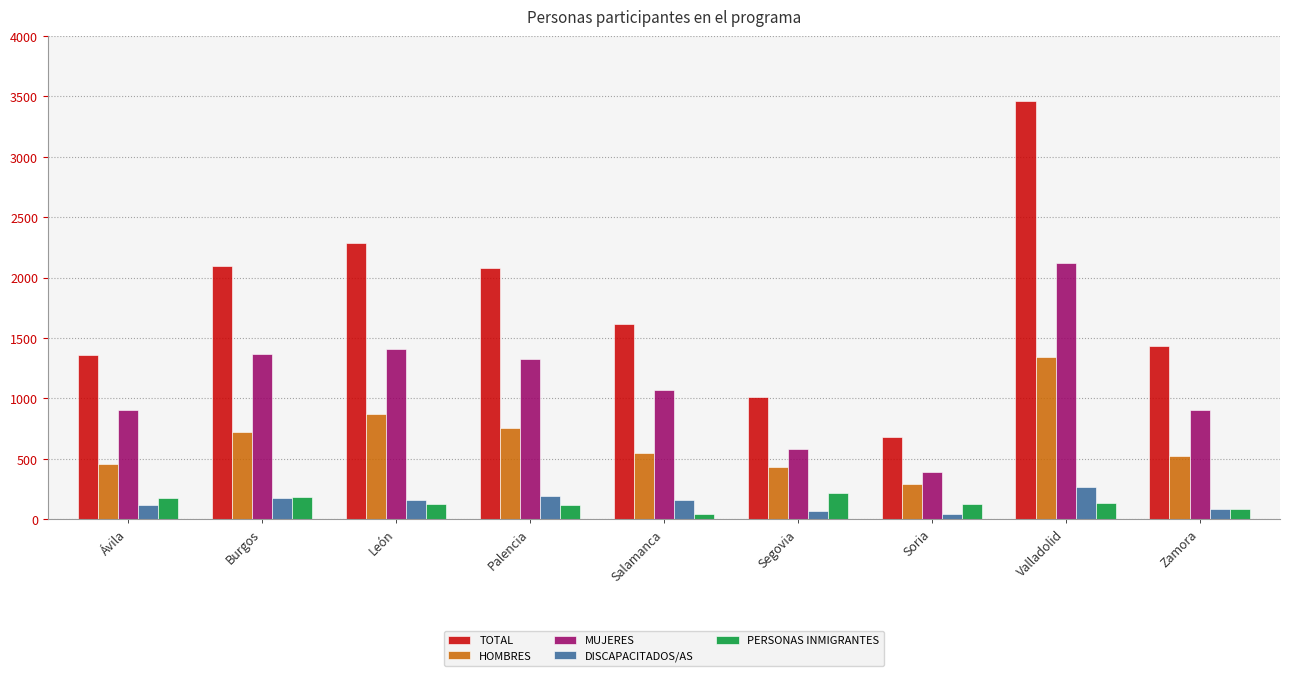

What is the difference between the maximum and minimum values in the DISCAPACITADOS/AS series?

222